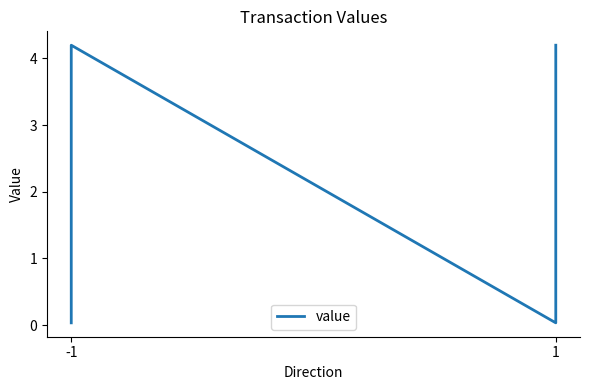

Reading right to left, extract all data points from this chart.

4.2	0.0	4.2	0.0